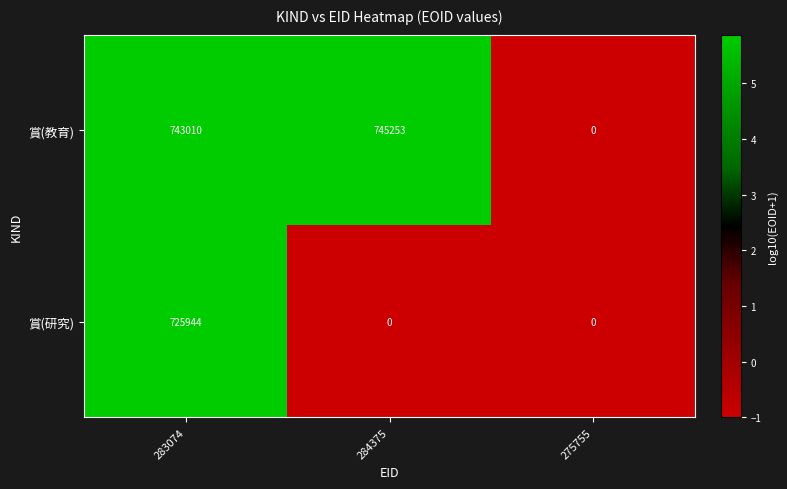

Which series has the widest spread of values?

賞(教育)